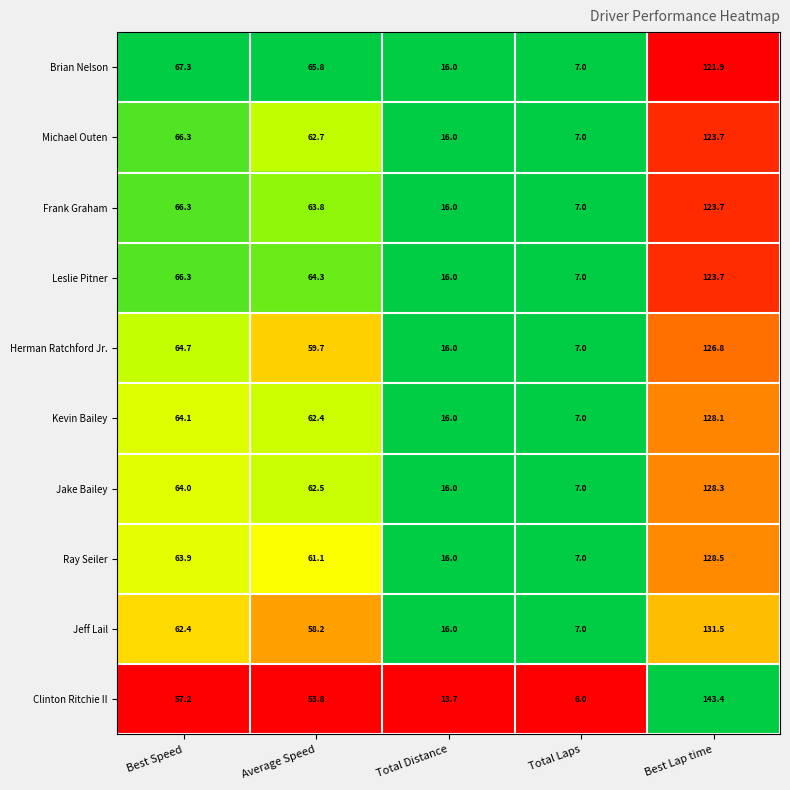

What is the approximate value of Clinton Ritchie II at Average Speed?

53.8